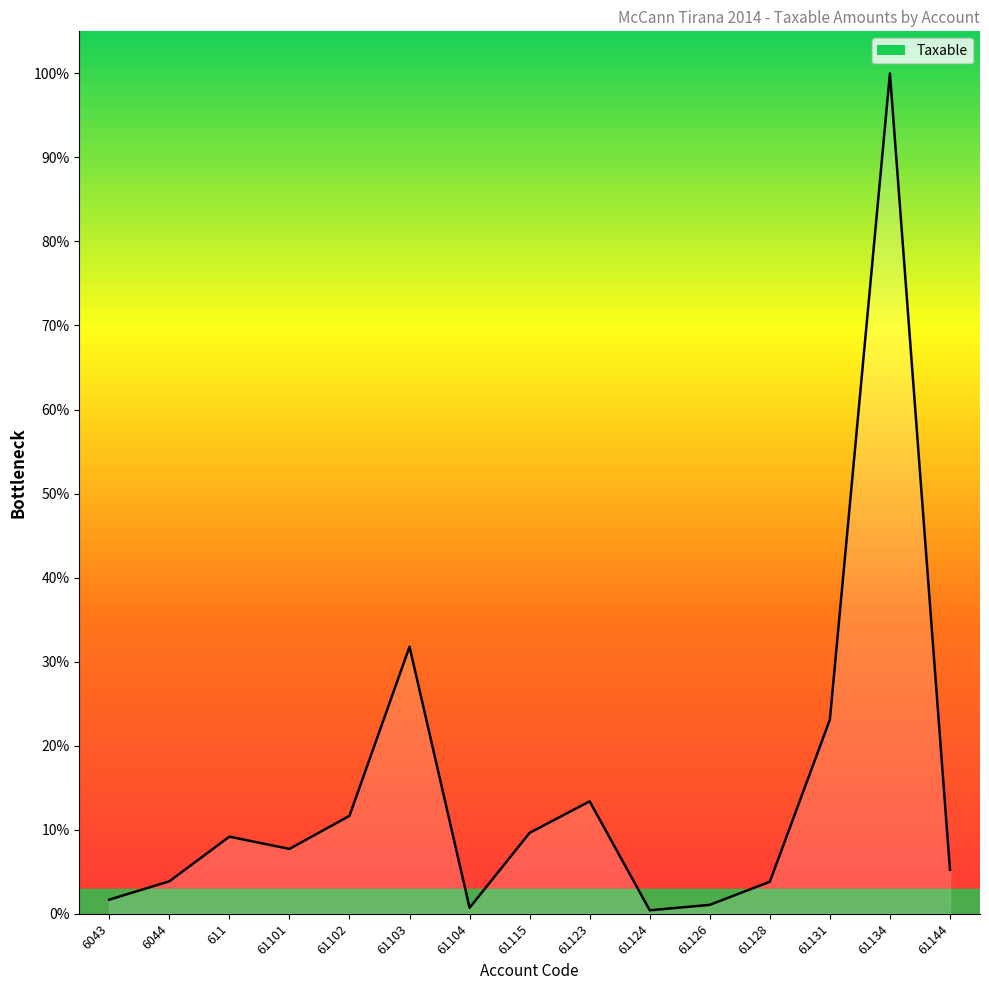

What is the maximum value shown in the chart?

100.0